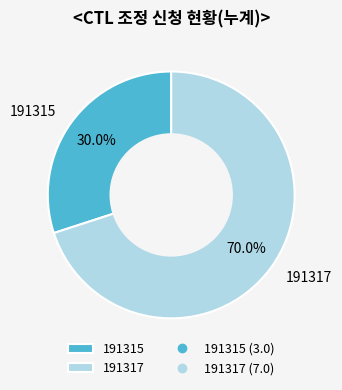

To the nearest percent, what portion does 191315 represent?

30%